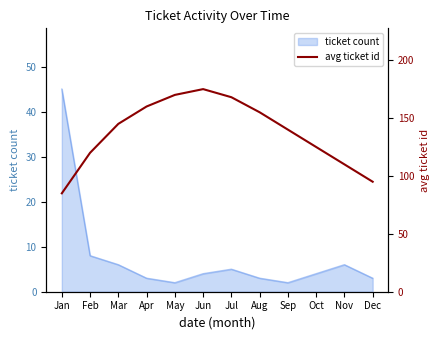

True or false: the data shows 186 at Sep.

False